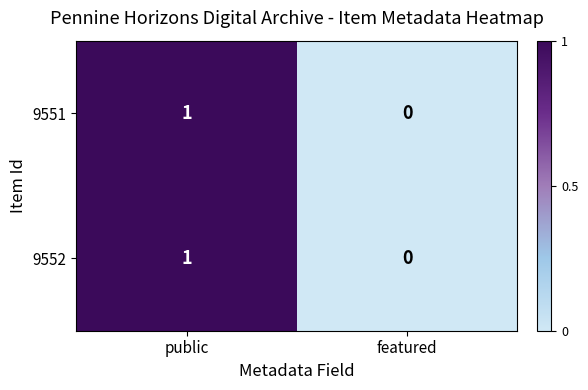

Count the number of data series in this chart.

2